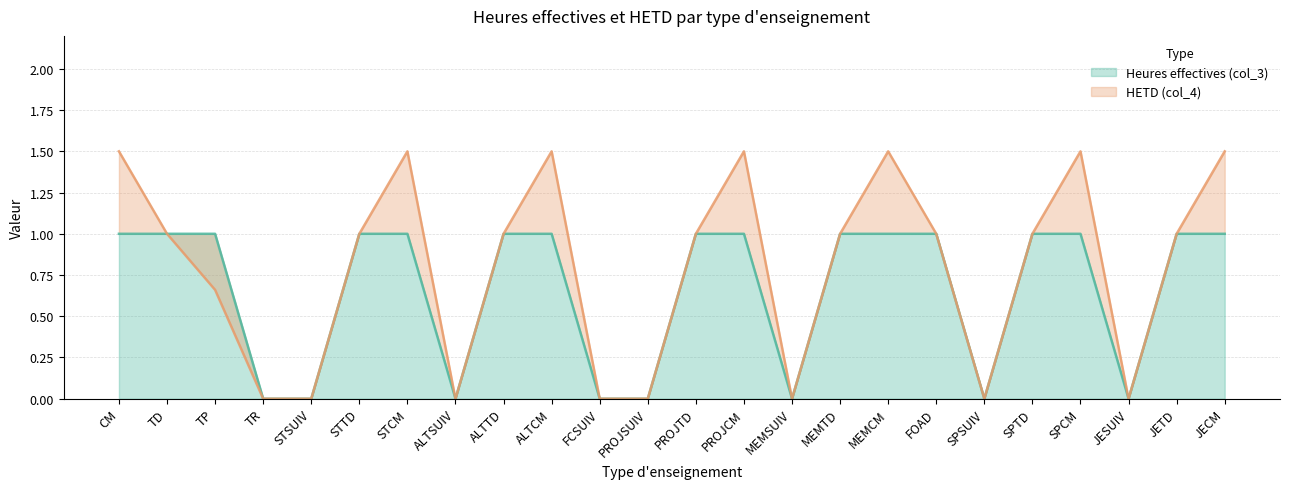

How many positive values does the Heures effectives (col_3) series have?

16